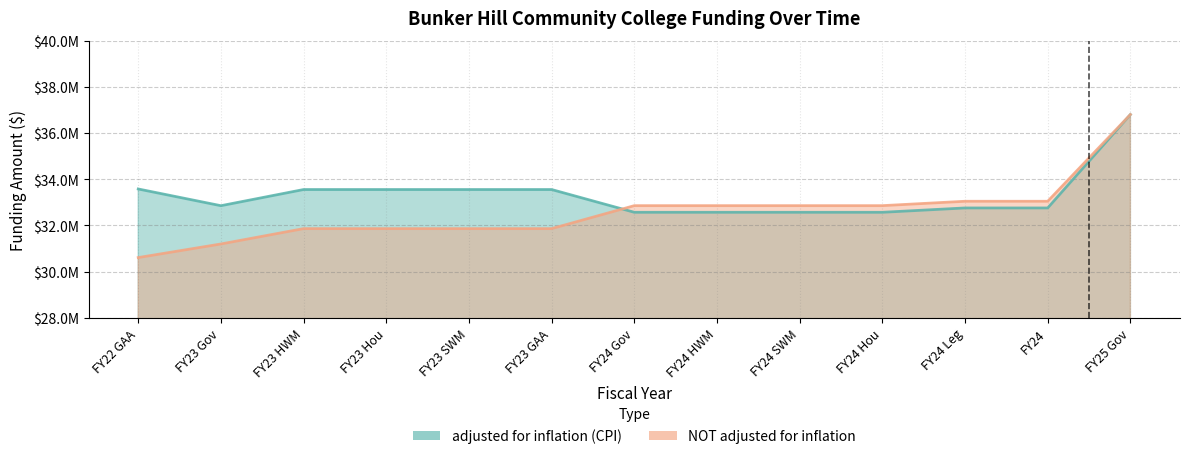

What is the total value across all series at FY22 GAA?

64192007